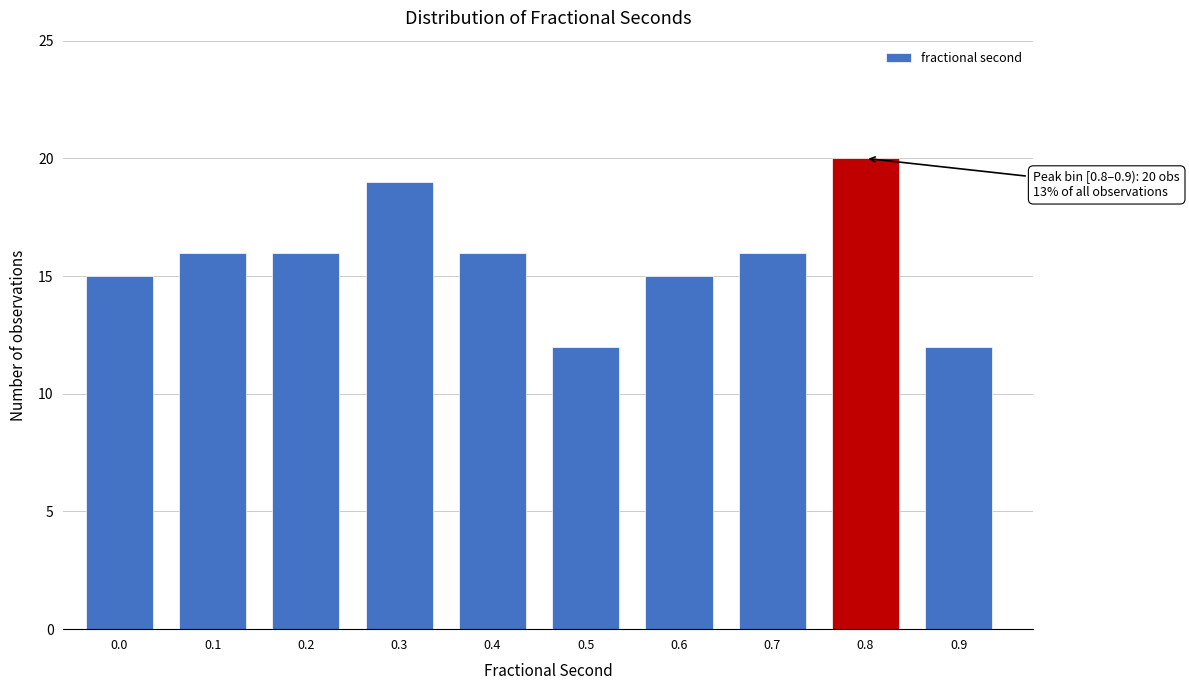

Reading left to right, transcribe all the data shown in this chart.

0.0=15	0.1=16	0.2=16	0.3=19	0.4=16	0.5=12	0.6=15	0.7=16	0.8=20	0.9=12